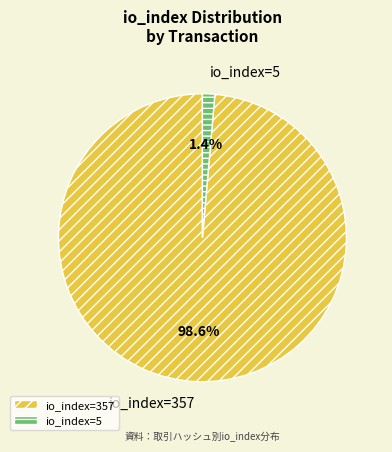

Count the number of slices in the pie.

2